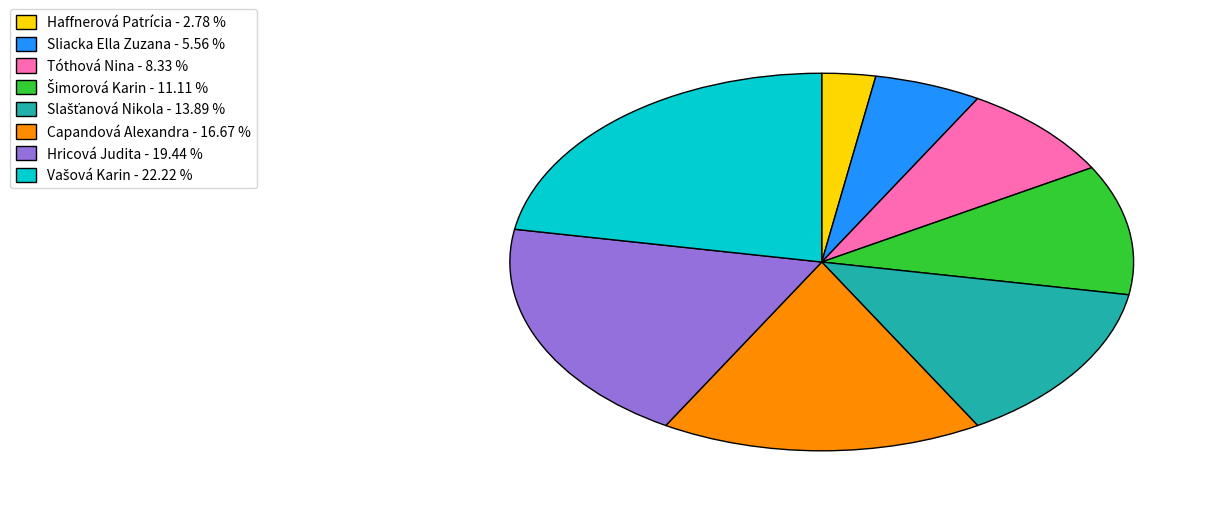

What is the ratio of the value at Haffnerová Patrícia - 2.78 % to the value at Sliacka Ella Zuzana - 5.56 %?

0.5